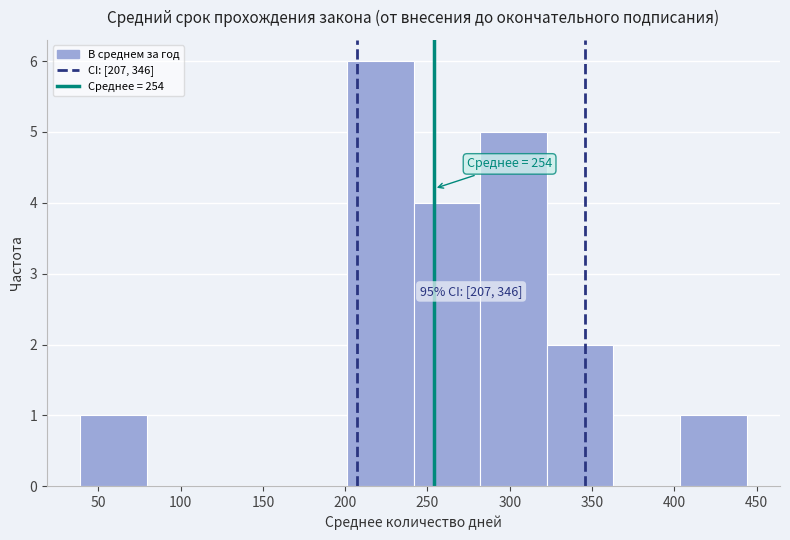

Which range on the x-axis has the tallest bar?

201.0 to 241.5